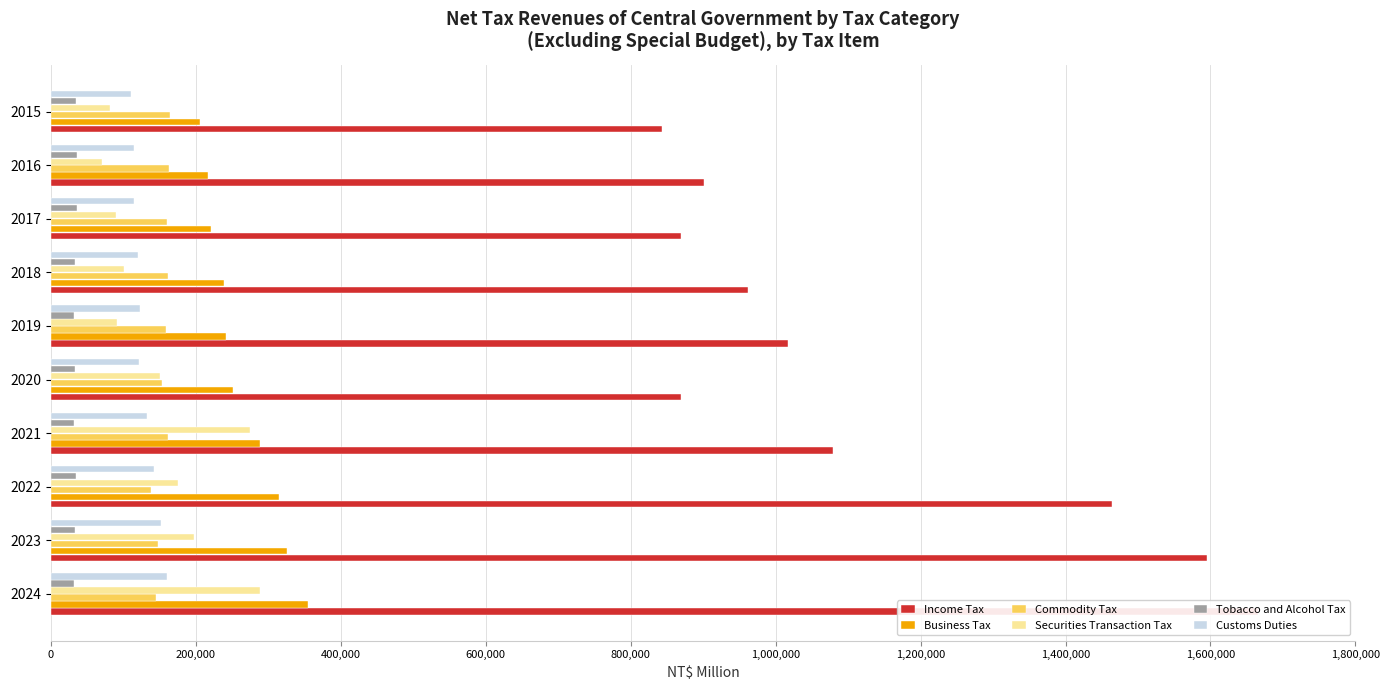

How many values in the Customs Duties series are below 123042?

5